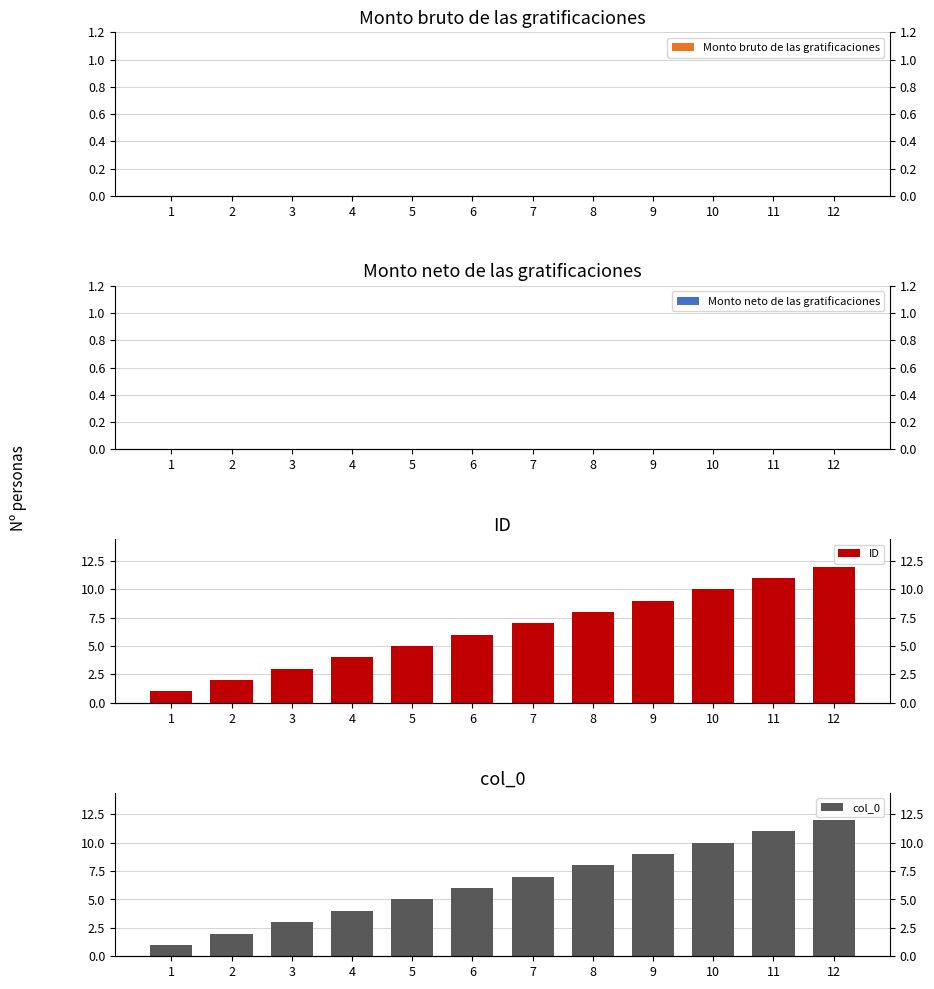

The col_0 series shows 7 at 7. True or false?

True